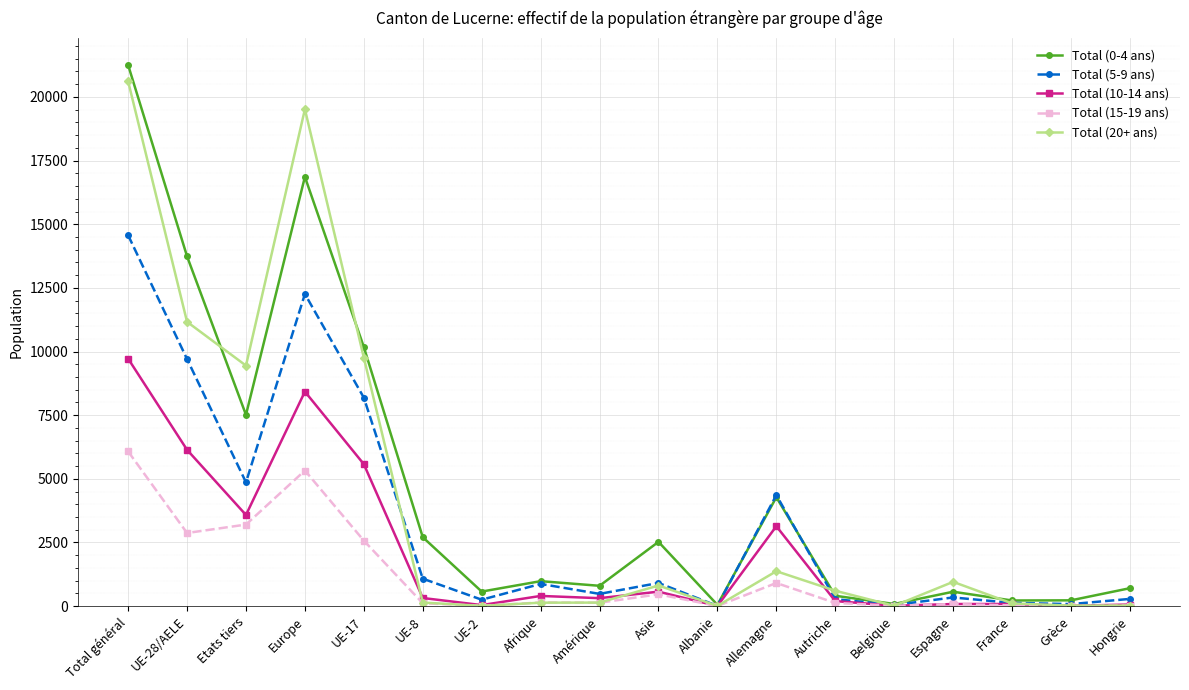

At which label does Total (5-9 ans) reach its peak?

Total général